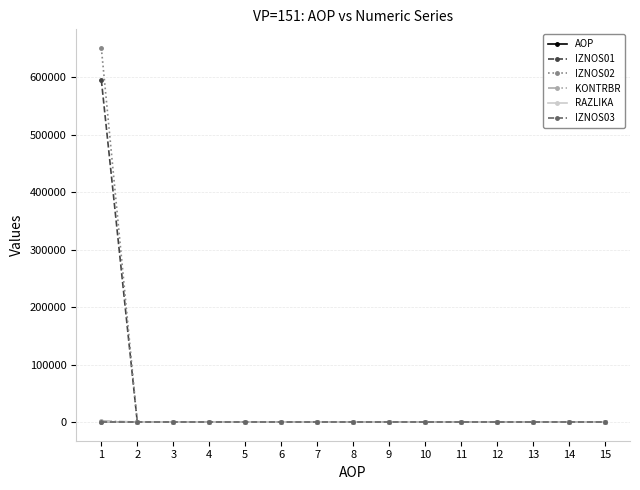

The value of KONTRBR at 8 is 0.0. True or false?

True